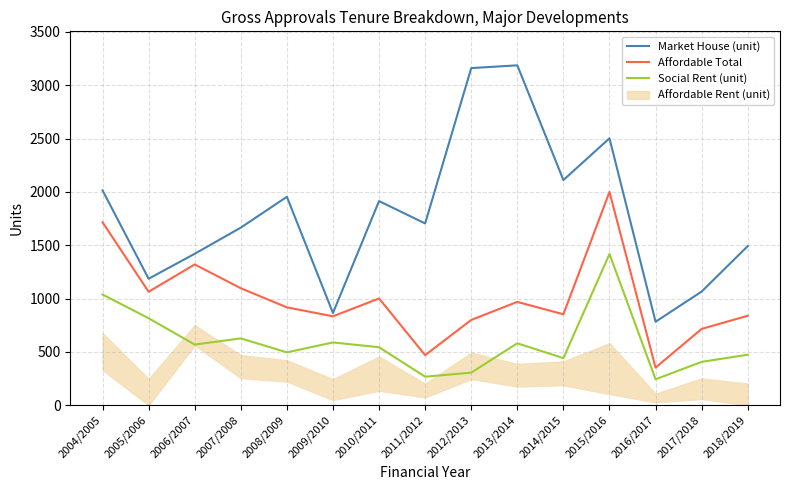

True or false: Social Rent (unit) and Affordable Total intersect in this chart.

False